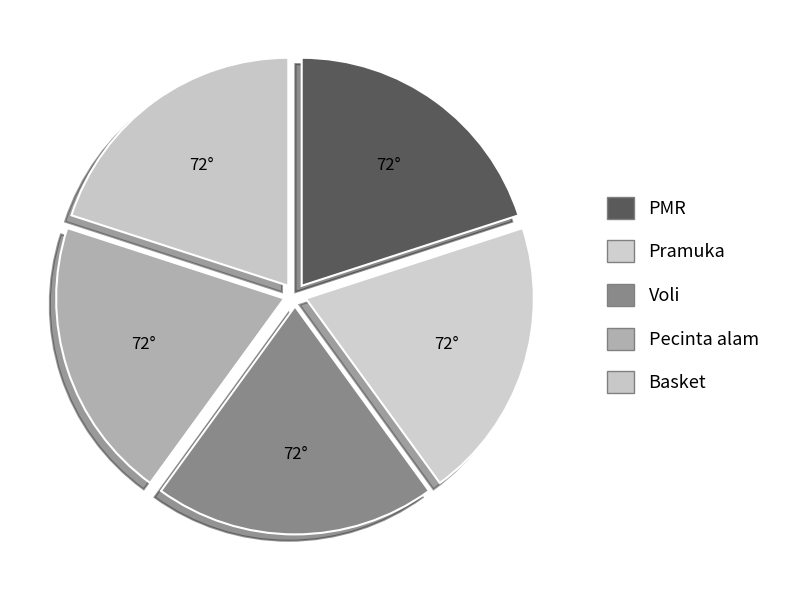

How many slices are in this pie chart?

5